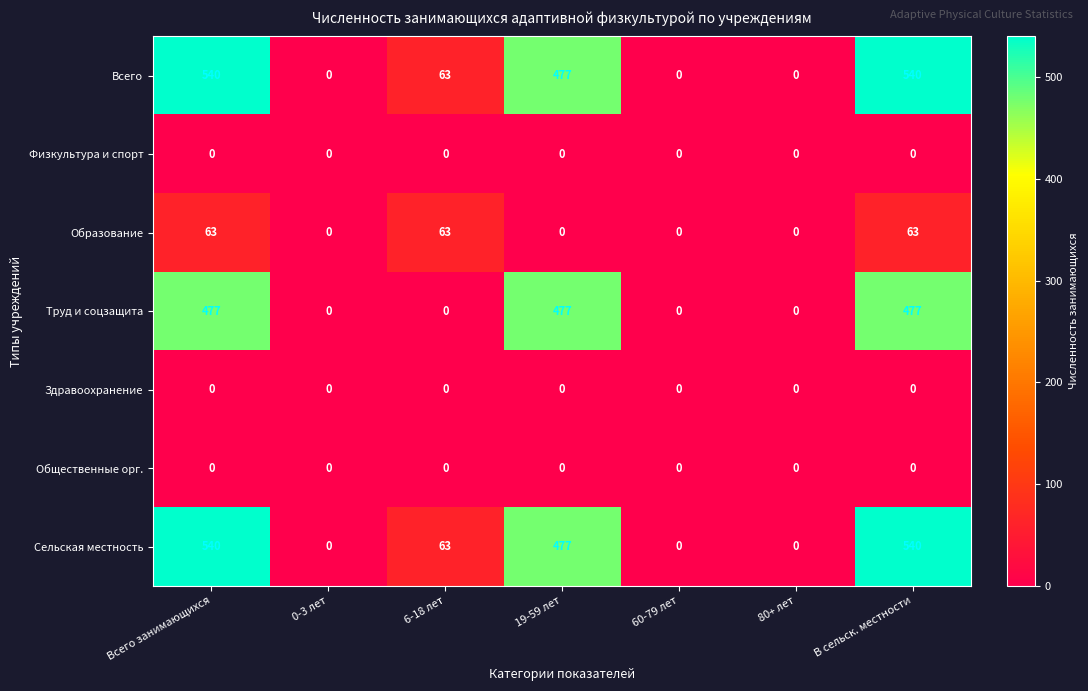

The value of Труд и соцзащита at 6-18 лет is 0. True or false?

True